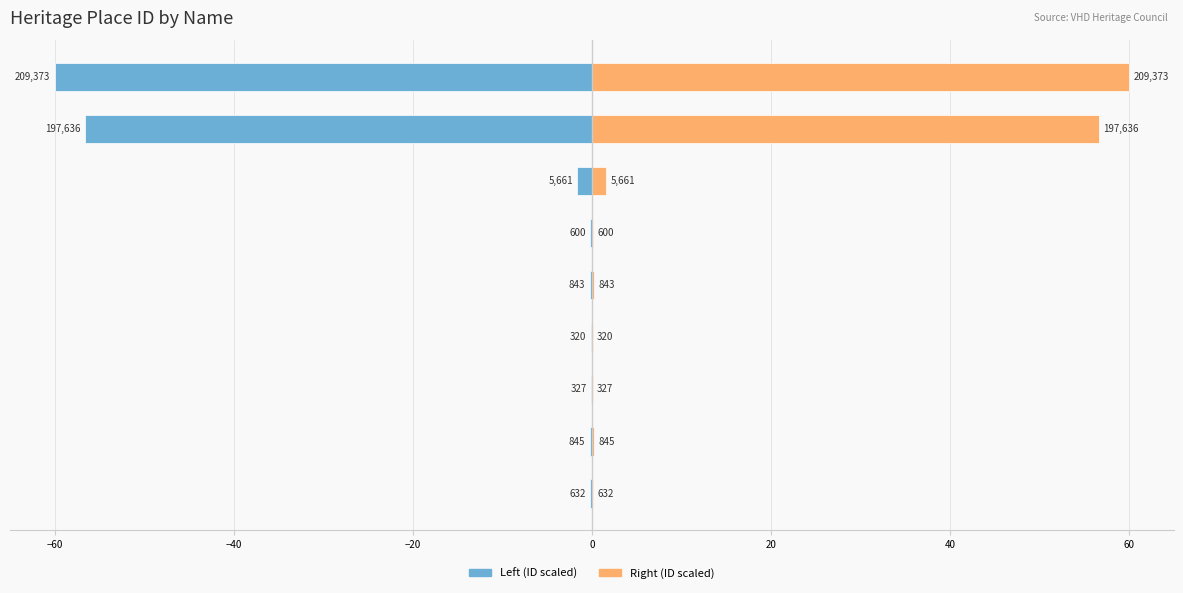

List the series in order of their overall mean, lowest first.

Left (ID scaled), Right (ID scaled)